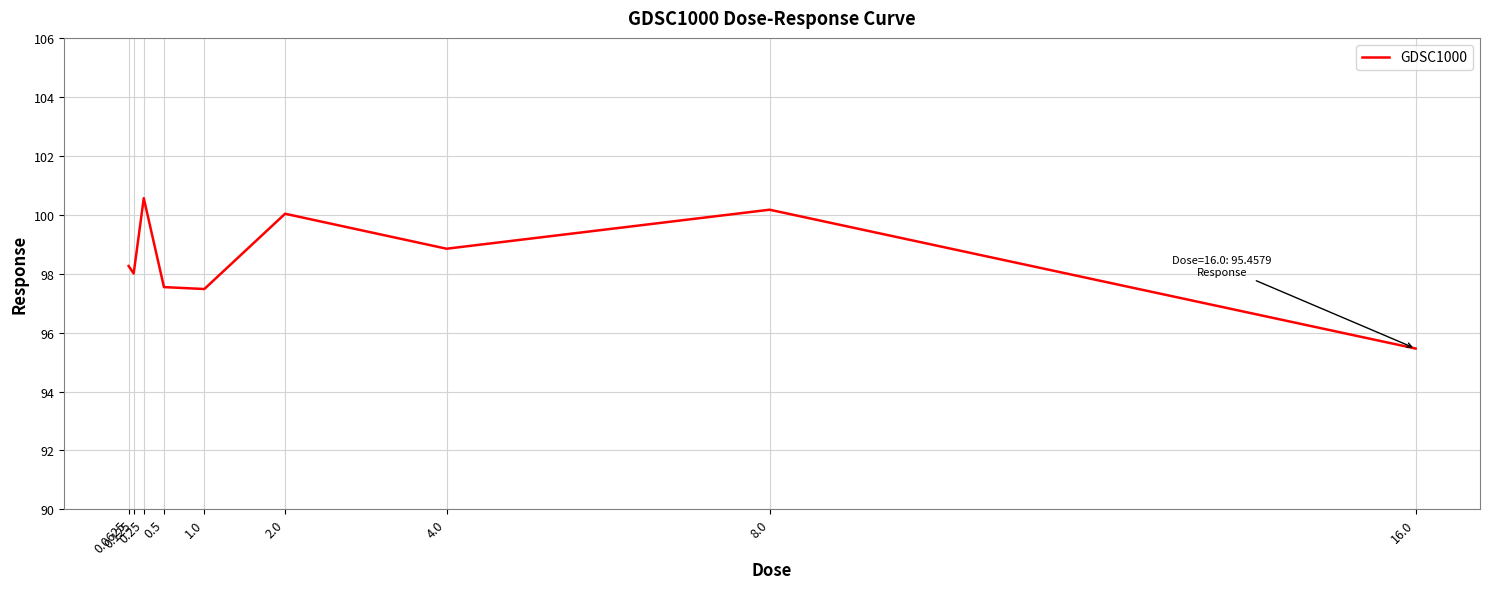

What is the minimum value shown in the chart?

95.5